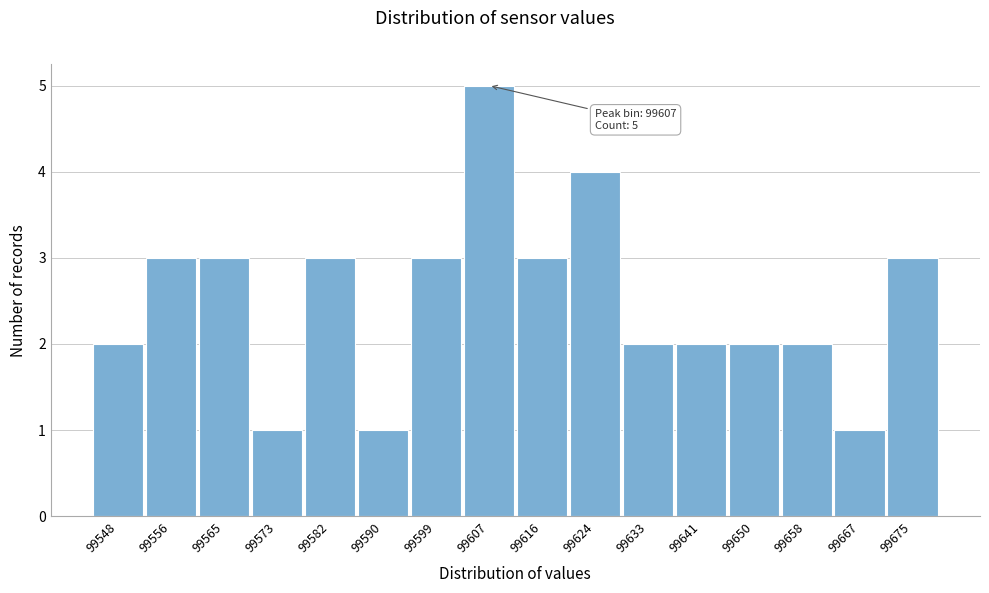

Reading right to left, extract all data points from this chart.

99675=3	99667=1	99658=2	99650=2	99641=2	99633=2	99624=4	99616=3	99607=5	99599=3	99590=1	99582=3	99573=1	99565=3	99556=3	99548=2